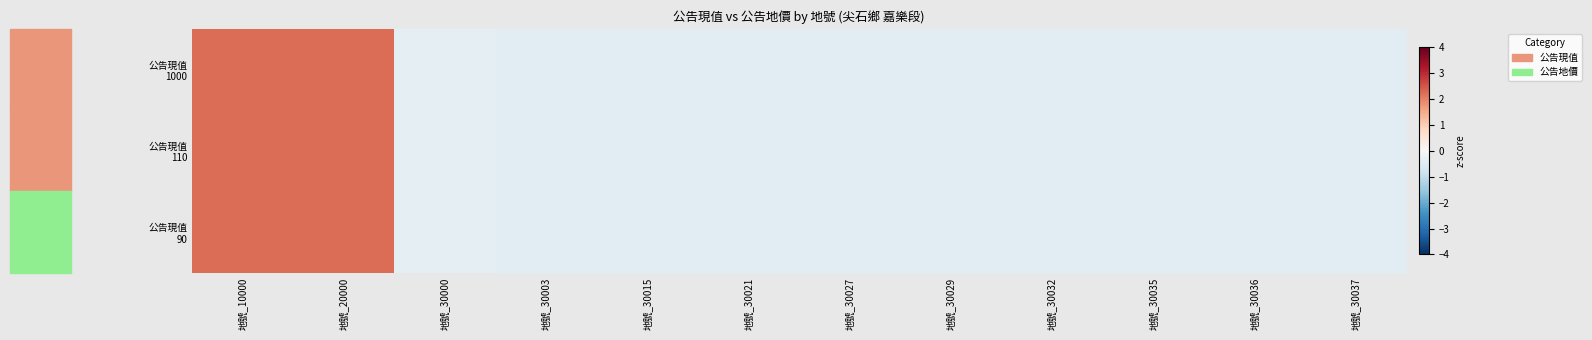

Which label corresponds to the smallest value in the chart?

地號_30003